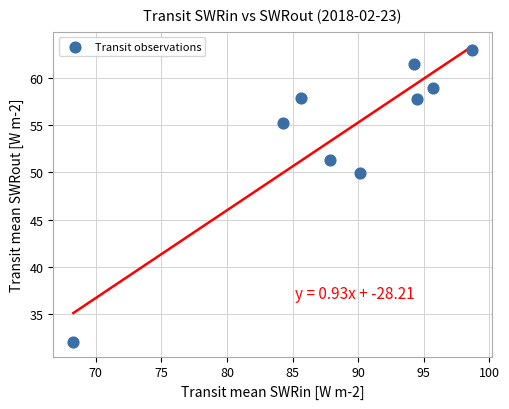

What is the range of X values (max minus min)?

30.4